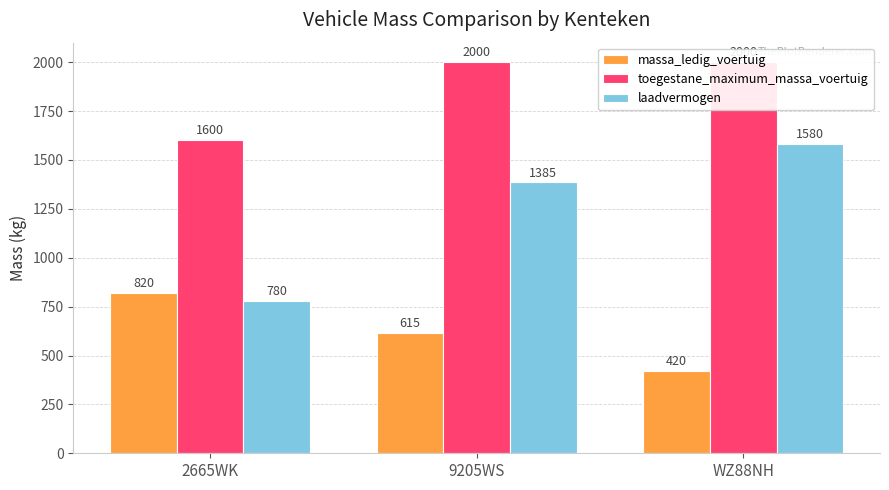

What are all the series names shown in the legend?

massa_ledig_voertuig, toegestane_maximum_massa_voertuig, laadvermogen